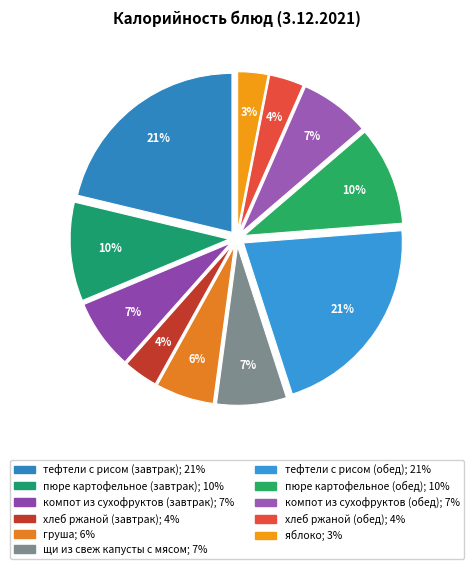

Rank the categories by value from lowest to highest.

яблоко, хлеб ржаной (завтрак), хлеб ржаной (обед), груша, щи из свеж капусты с мясом, компот из сухофруктов (завтрак), компот из сухофруктов (обед), пюре картофельное (завтрак), пюре картофельное (обед), тефтели с рисом (завтрак), тефтели с рисом (обед)